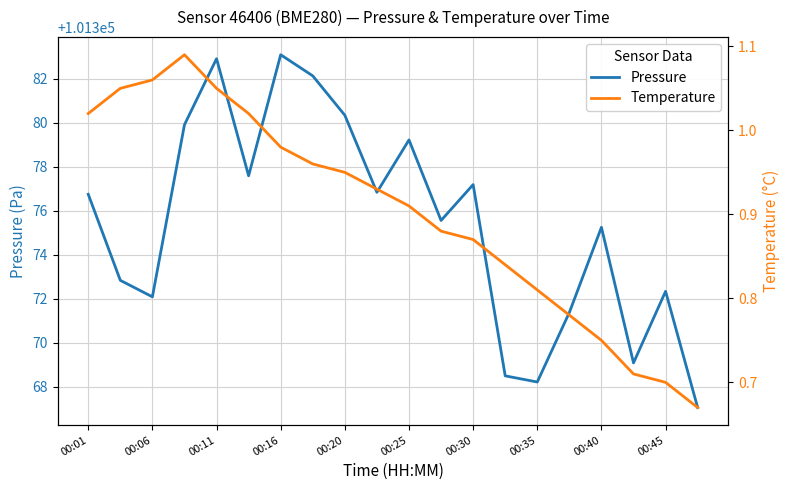

What is the minimum value shown in the chart?

0.7